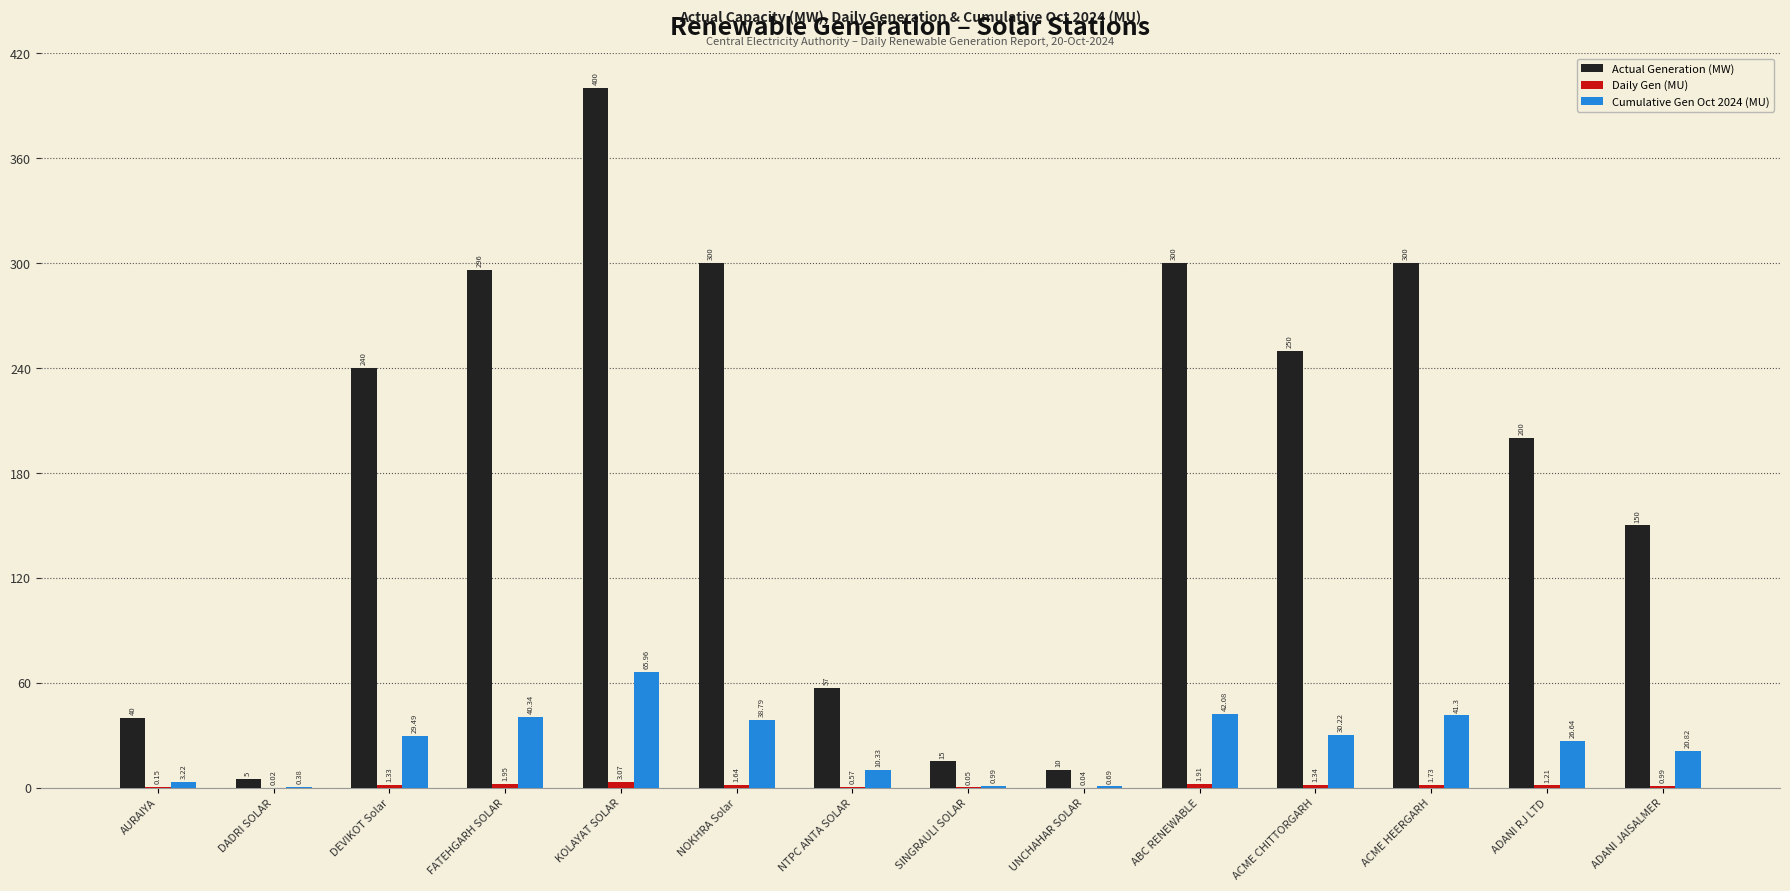

What is the sum of all Actual Generation (MW) values?

2563.0